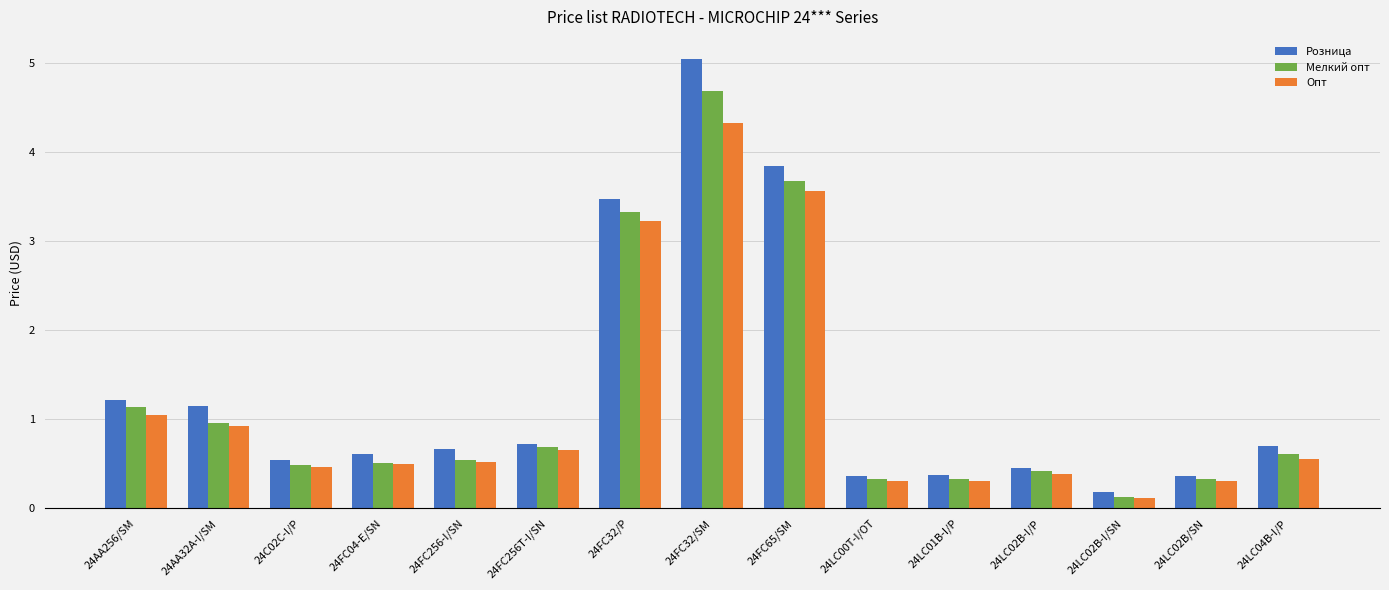

What is the difference between the maximum and second lowest values in the Опт series?

4.0